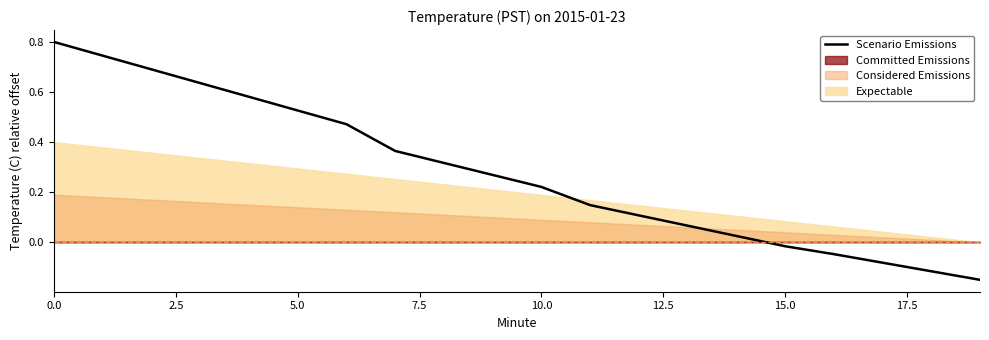

True or false: the data has more than 1 interior local peaks.

False